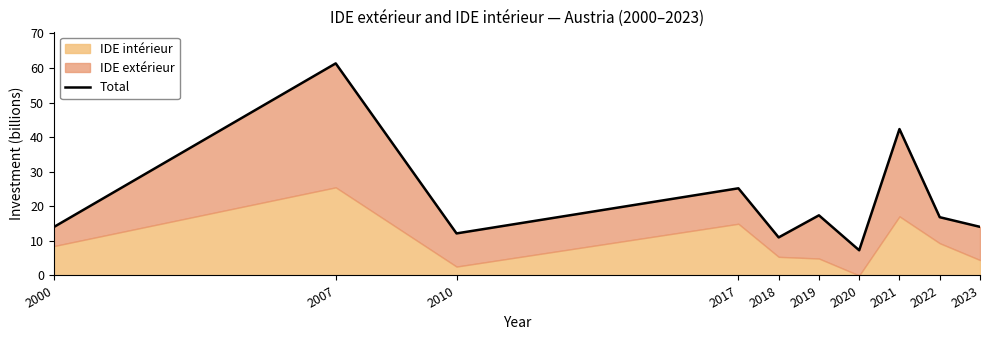

Which label corresponds to the largest value in the chart?

2007